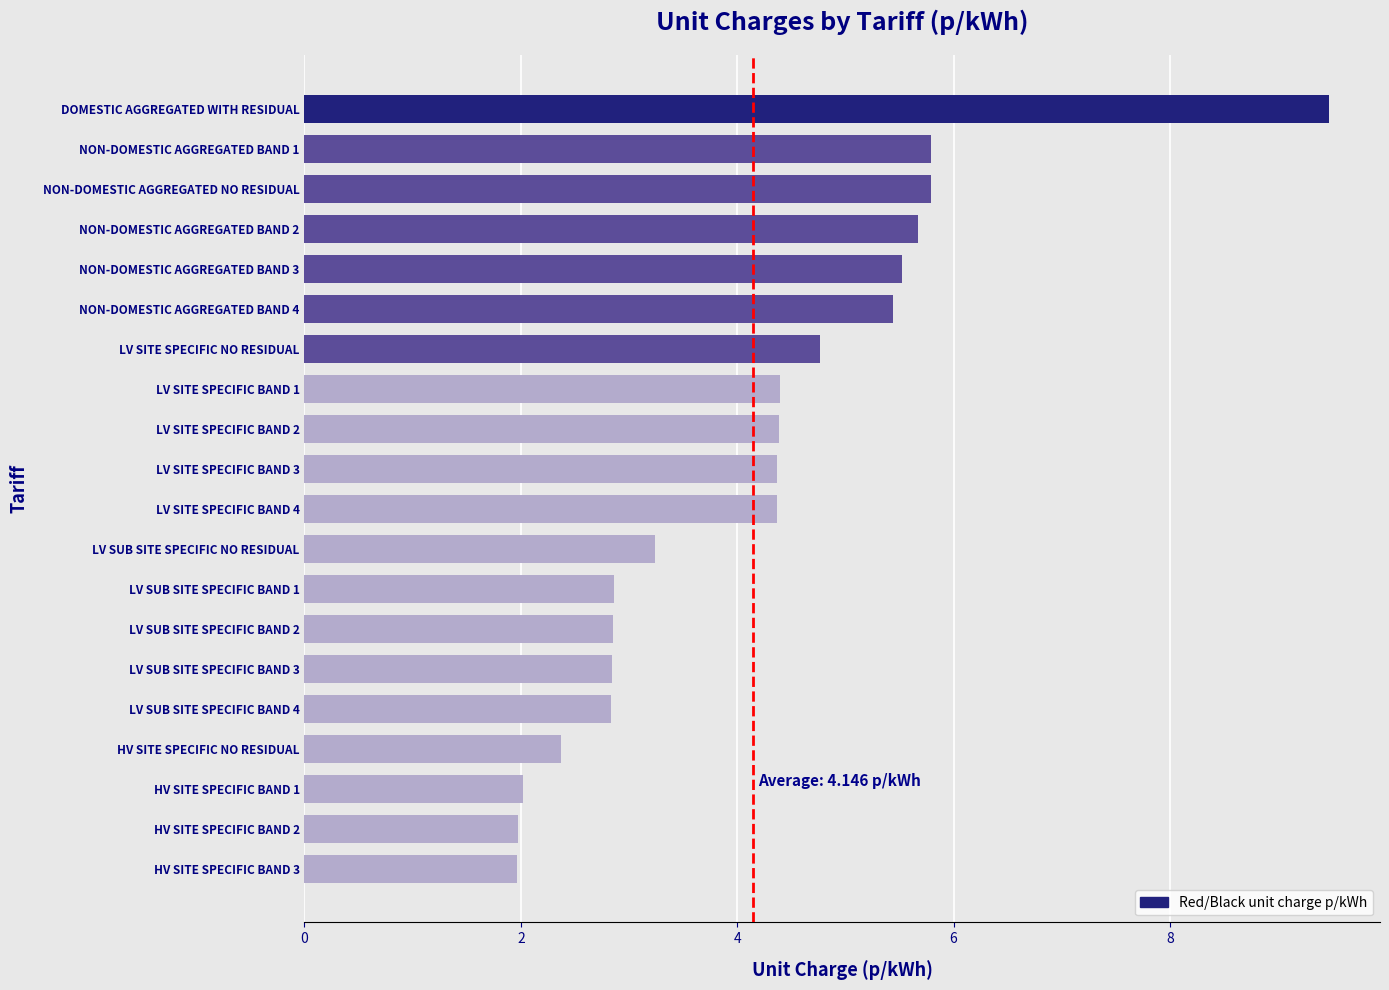

What is the smallest value displayed?

2.0